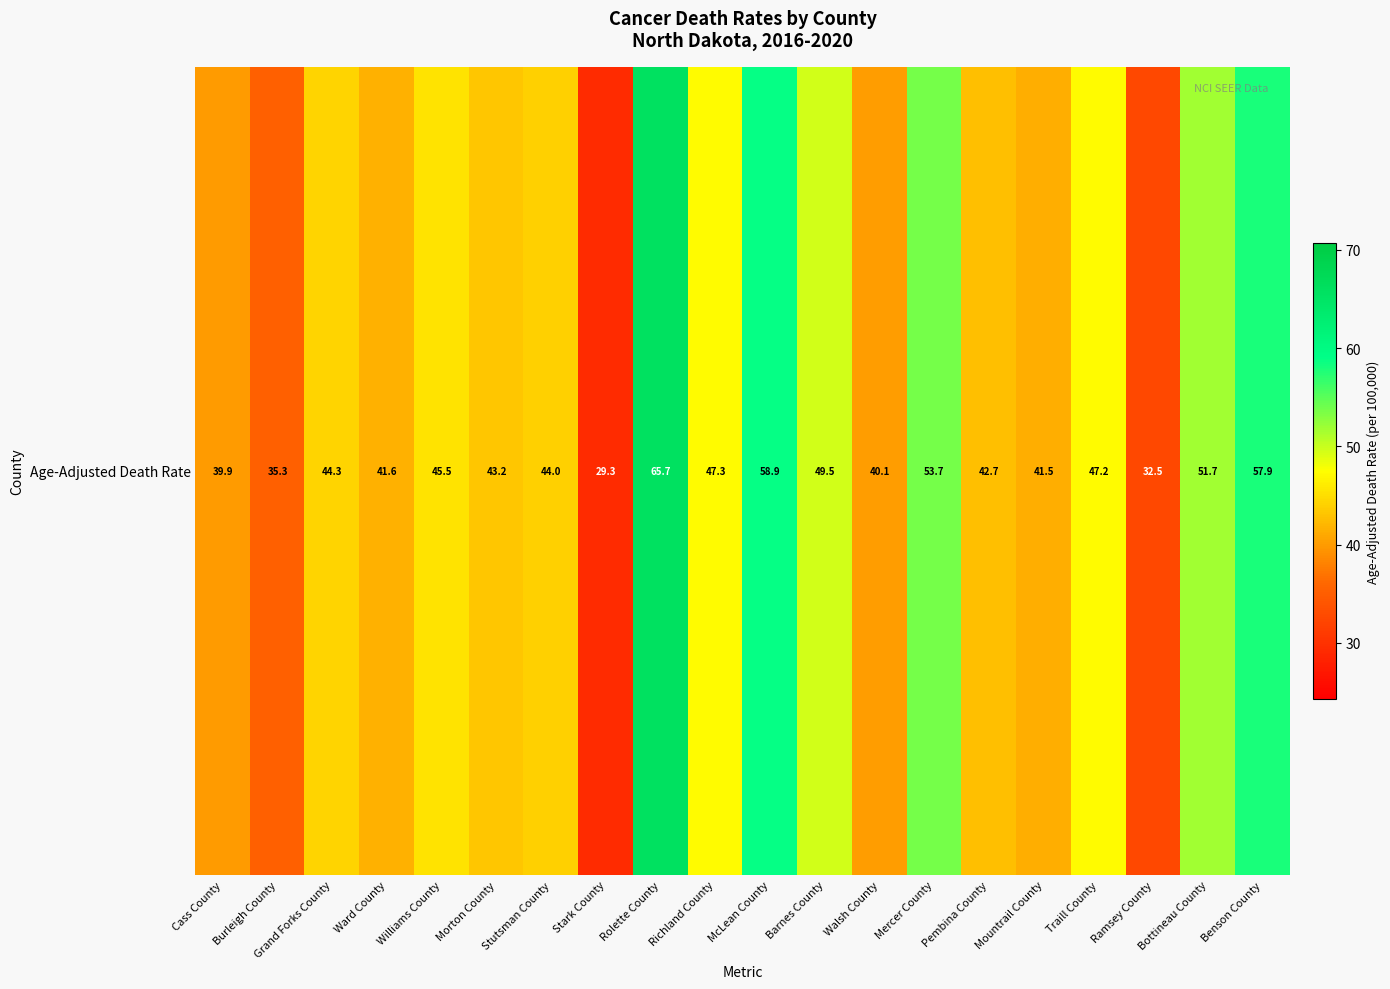

What is the greatest value displayed?

65.7